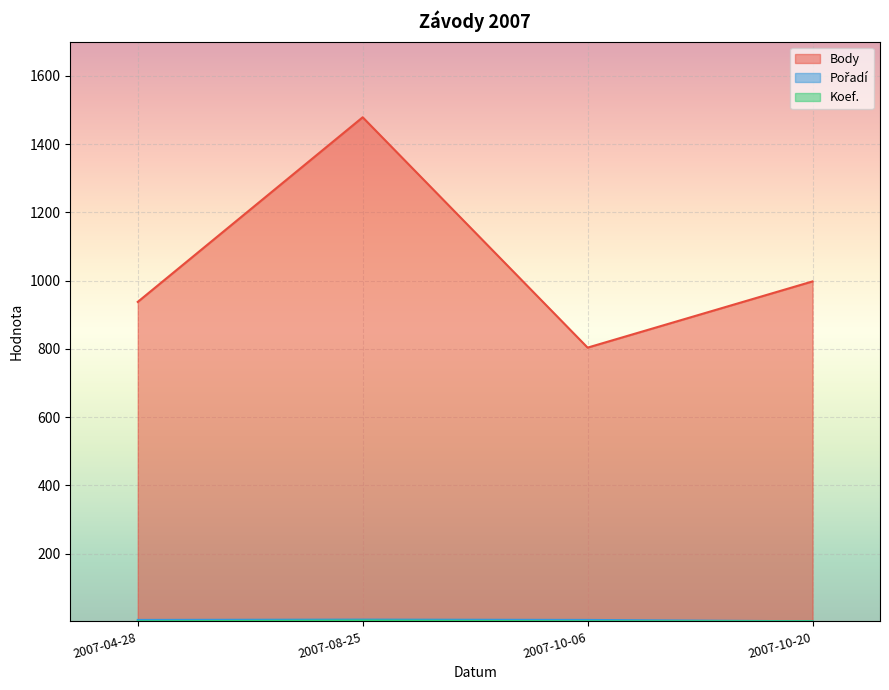

Which series changed the most between 2007-10-06 and 2007-10-20?

Body